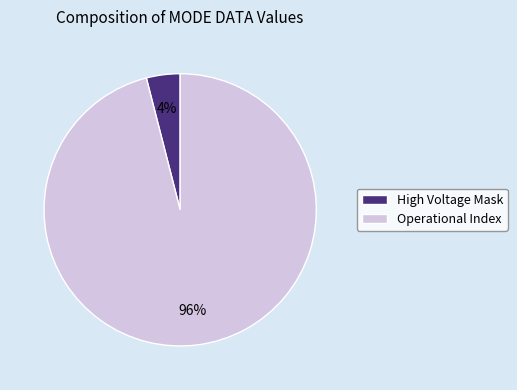

To the nearest percent, what is the difference between the Operational Index and High Voltage Mask slice percentages?

92%